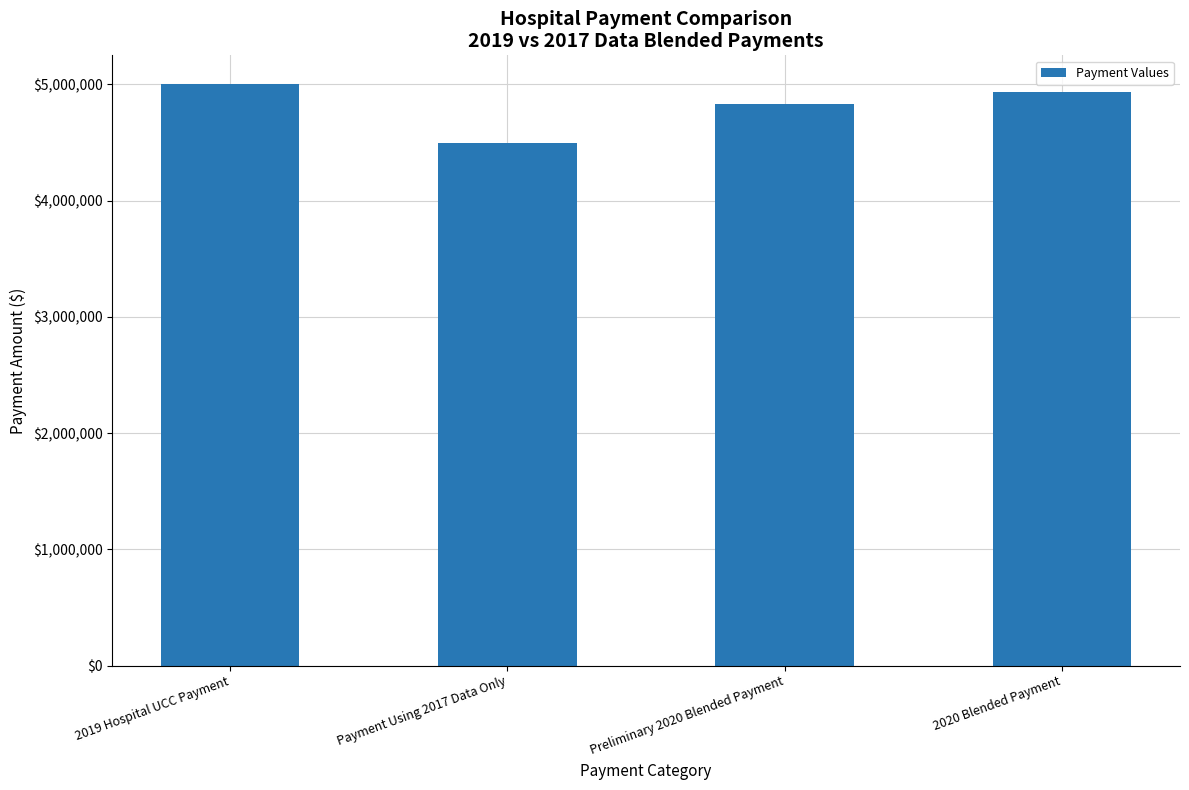

Reading right to left, extract all data points from this chart.

2020 Blended Payment=4931403.4	Preliminary 2020 Blended Payment=4833335.0	Payment Using 2017 Data Only=4500000.0	2019 Hospital UCC Payment=5000000.0